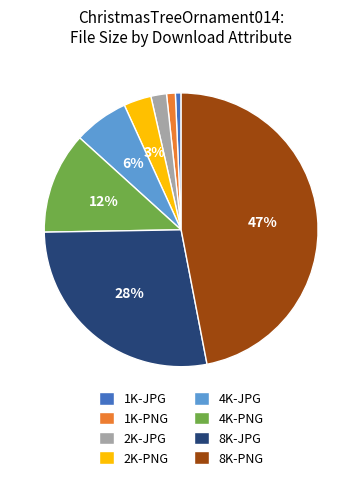

Is the sum of 1K-JPG and 2K-PNG greater than half?

No